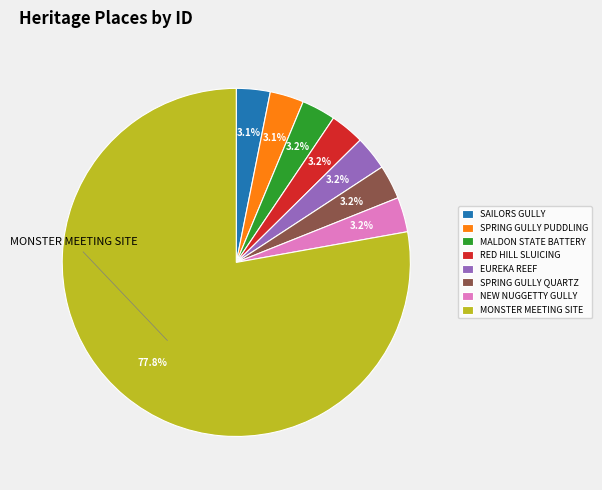

What is the majority slice?

MONSTER MEETING SITE